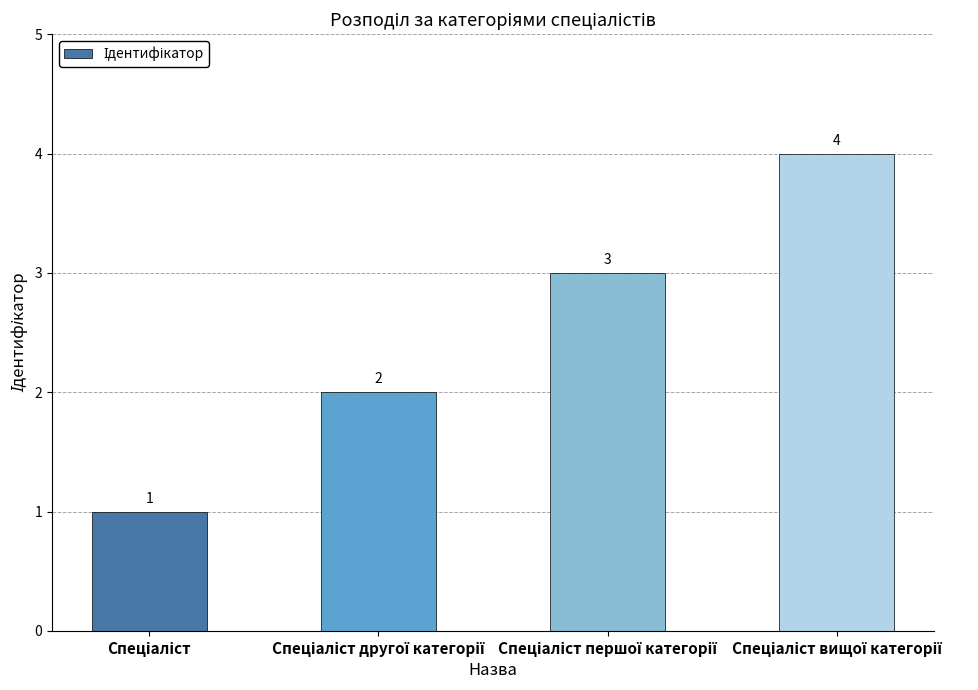

How many values are between 2 and 4?

3